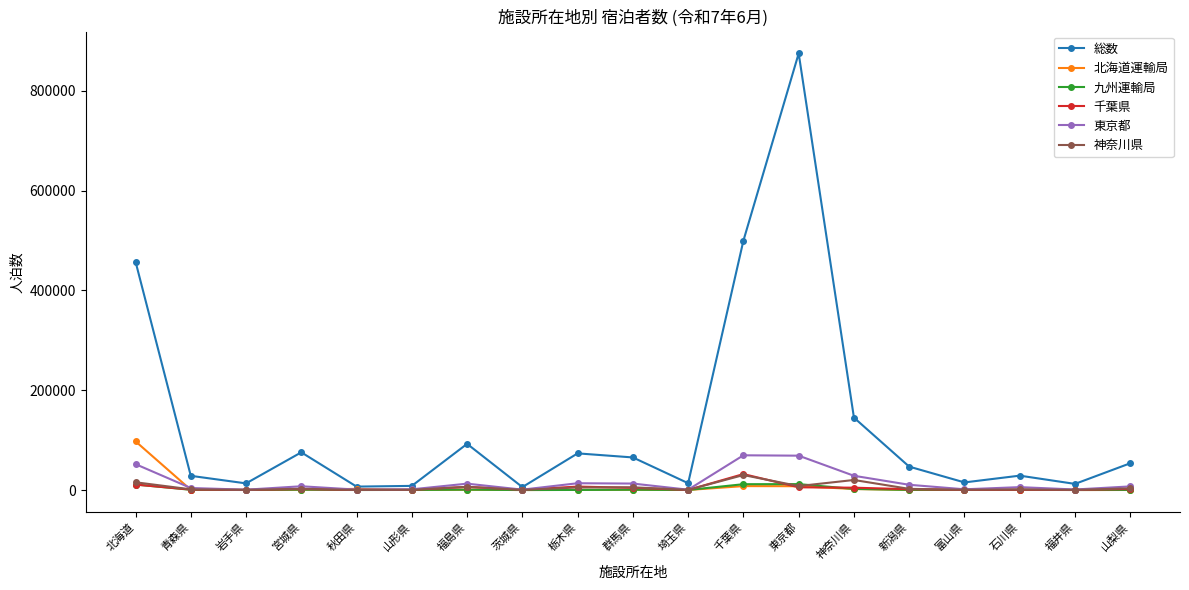

Where does the 総数 series first go above 46859?

北海道